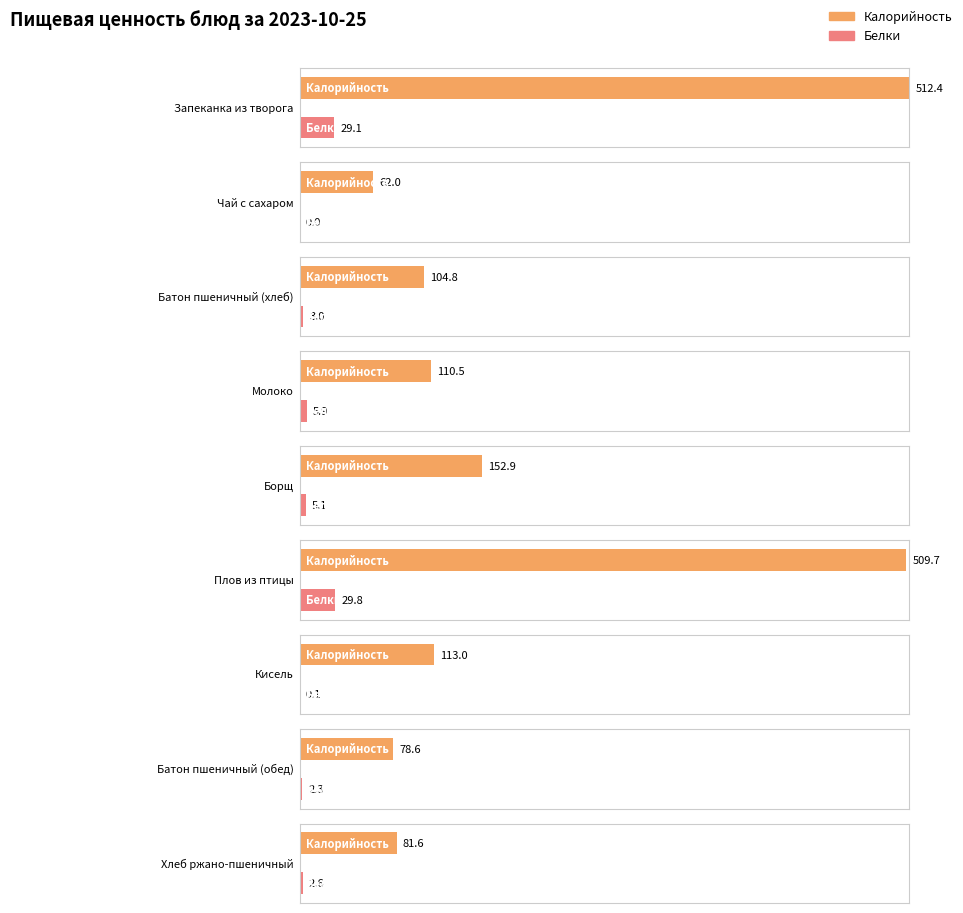

Are the bars horizontal?

Yes